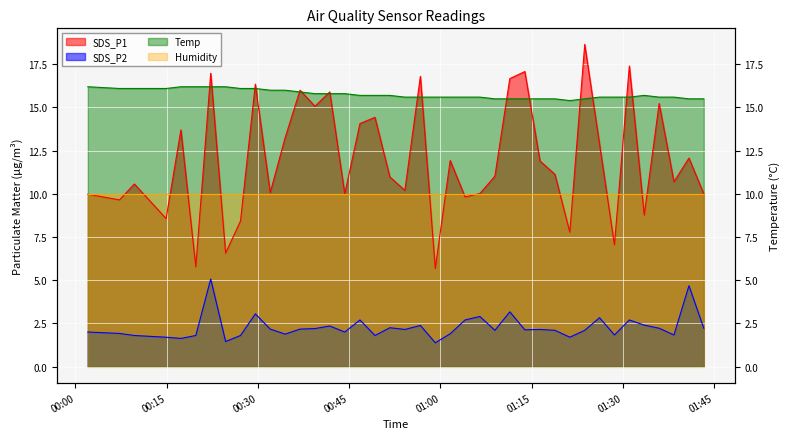

What is the sum of all Temp values?

630.6